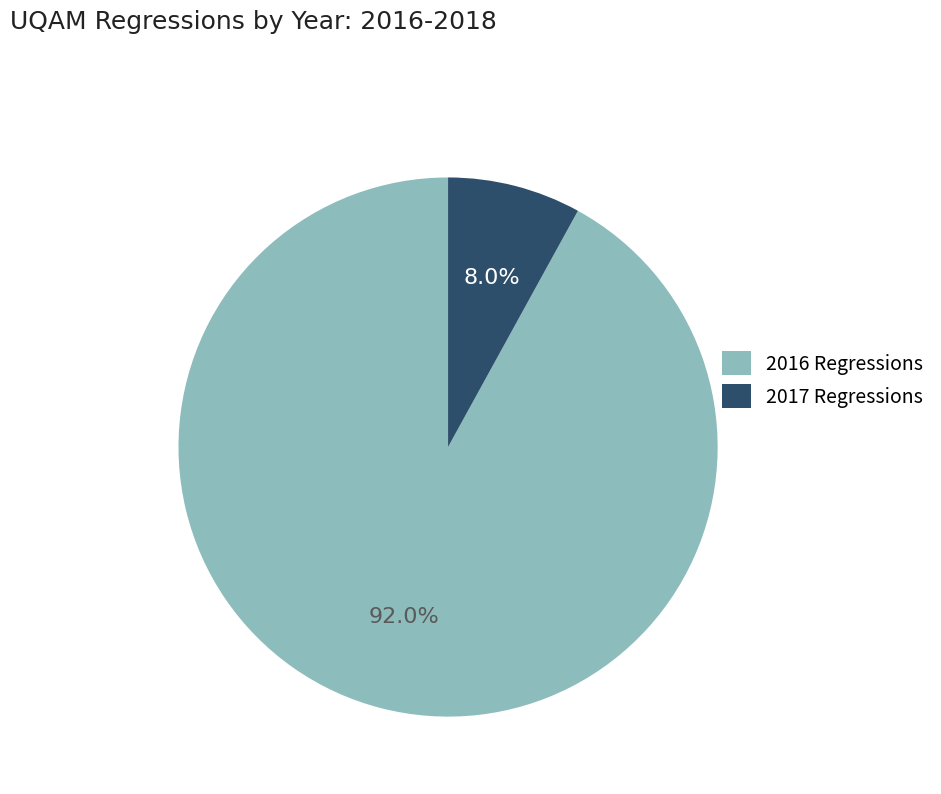

Which category accounts for the majority?

2016 Regressions